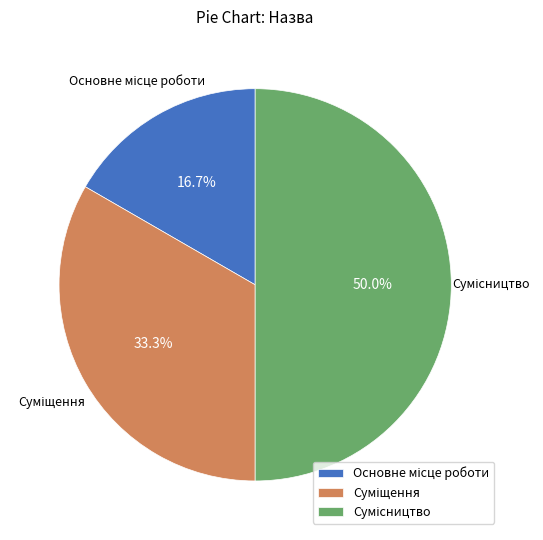

Count the number of slices in the pie.

3